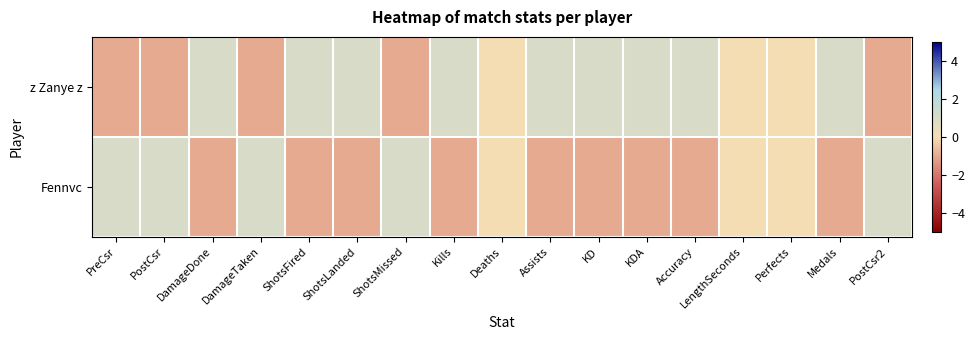

List the series in order of their overall mean, highest first.

z Zanye z, Fennvc